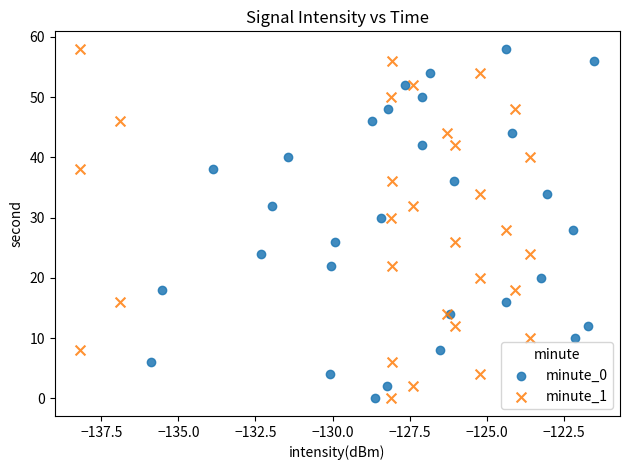

What are all the series names shown in the legend?

minute_0, minute_1